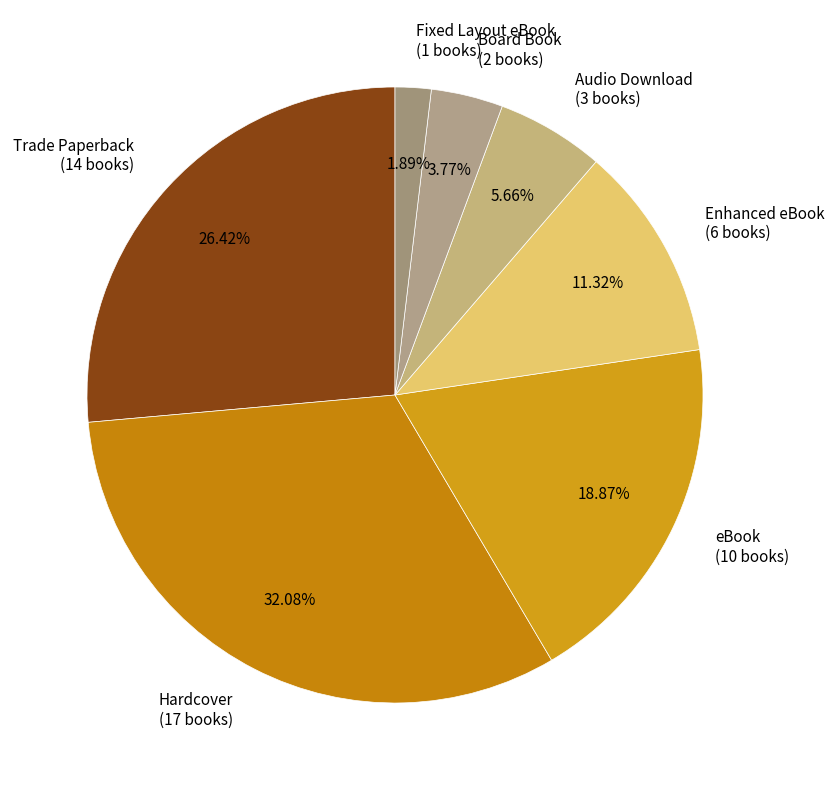

What percentage is the Fixed Layout eBook slice, to the nearest percent?

2%